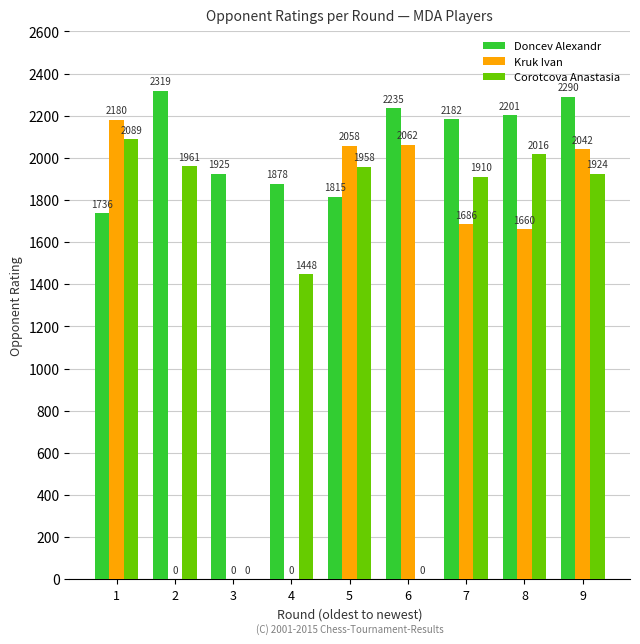

Is the value of Corotcova Anastasia at 8 greater than the value of Doncev Alexandr at 5?

Yes